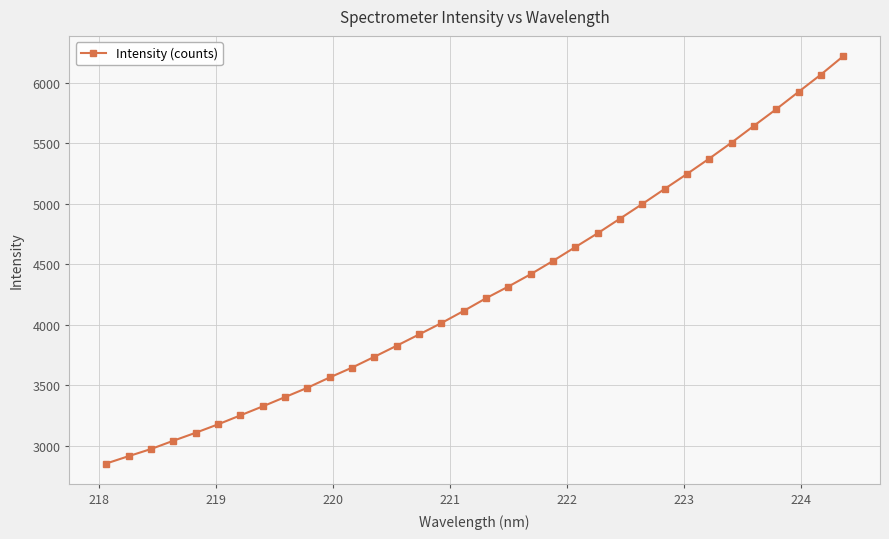

What is the greatest value displayed?

6216.9